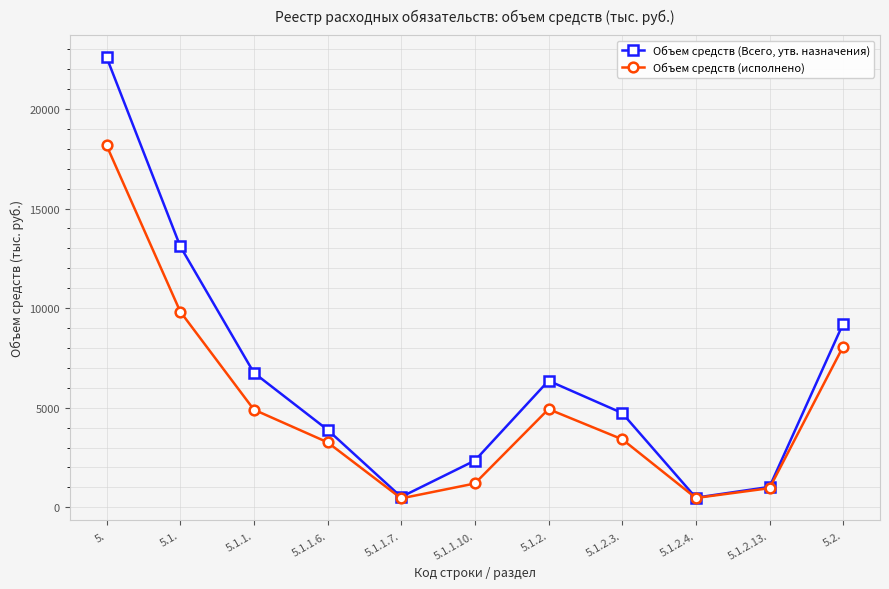

How many values in the Объем средств (исполнено) series exceed 3412?

6